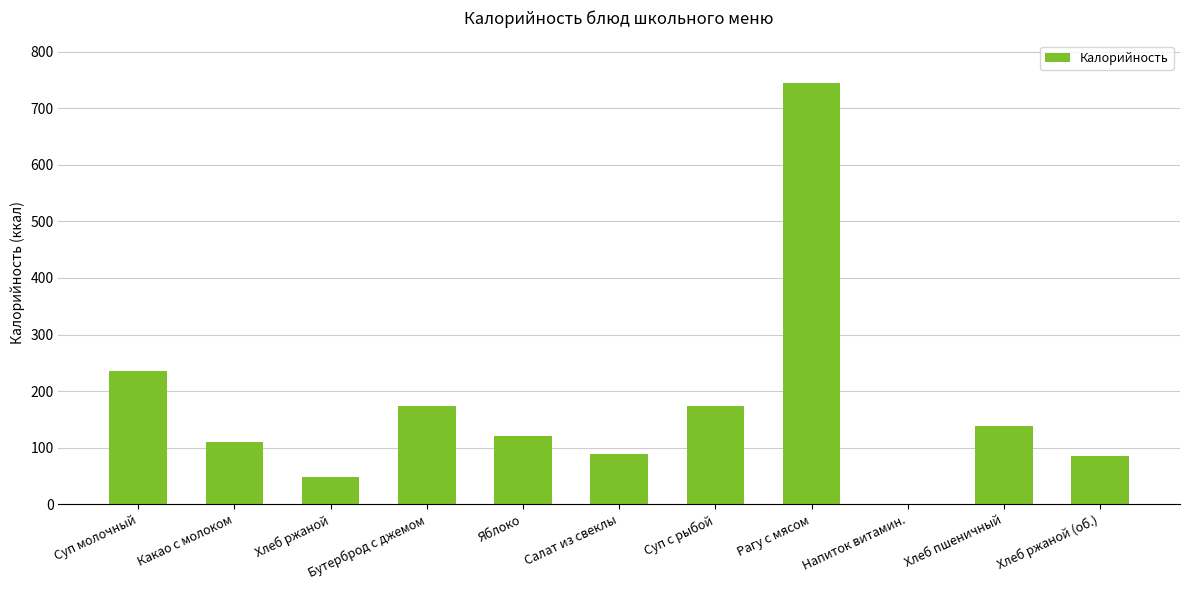

What is the greatest value displayed?

744